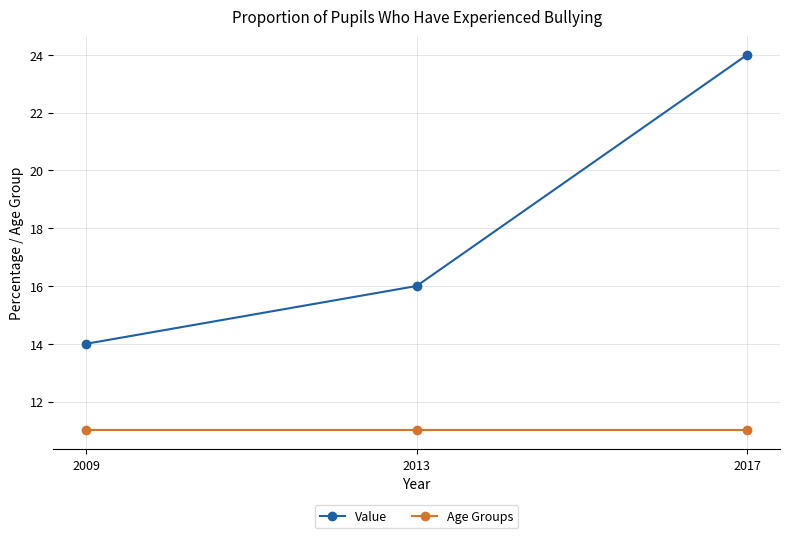

What is the value of the Value point at the 1st from the left?

14